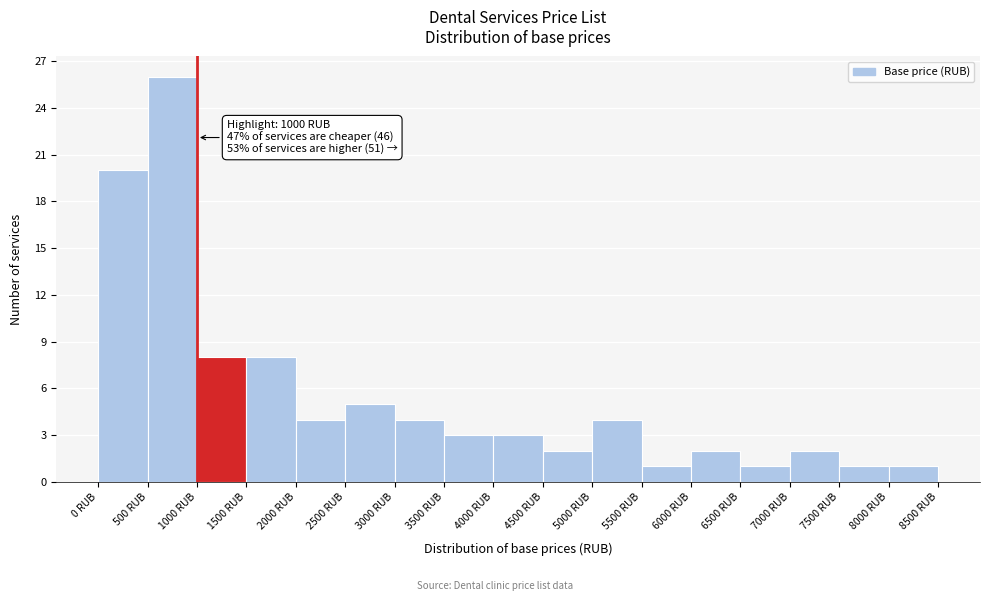

Which range on the x-axis has the tallest bar?

500 to 1000